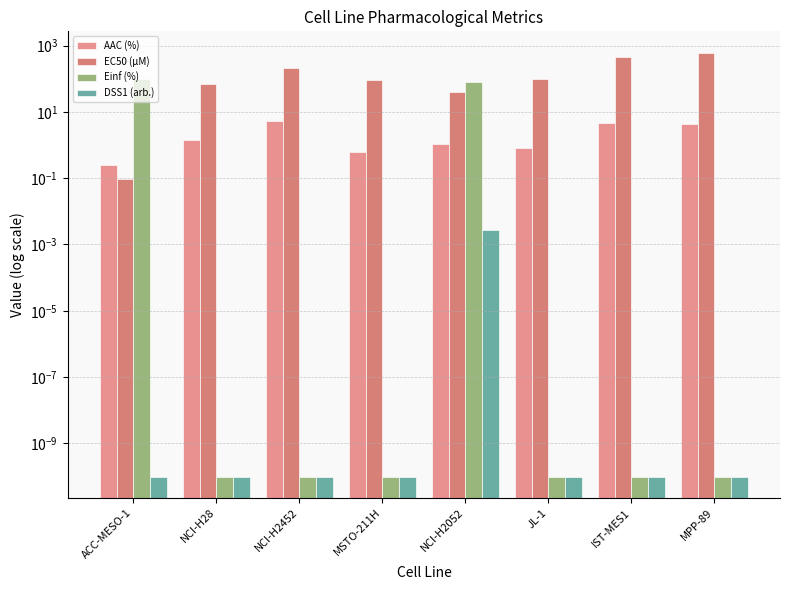

What is the approximate value of EC50 (µM) at IST-MES1?

447.0